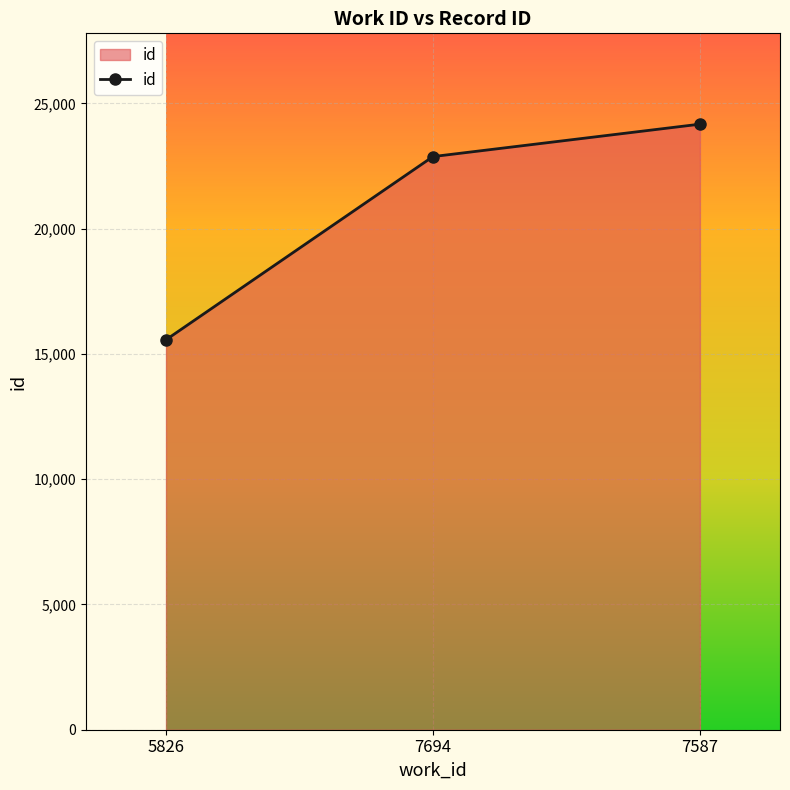

What is the change in value from 7694 to 7587?

+1294